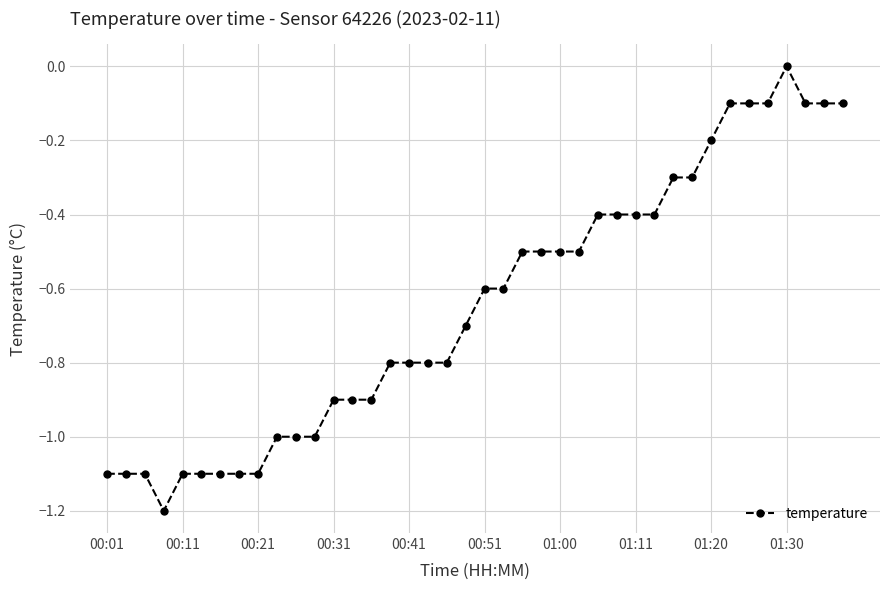

What is the value of the 35th point from the left?

-0.1